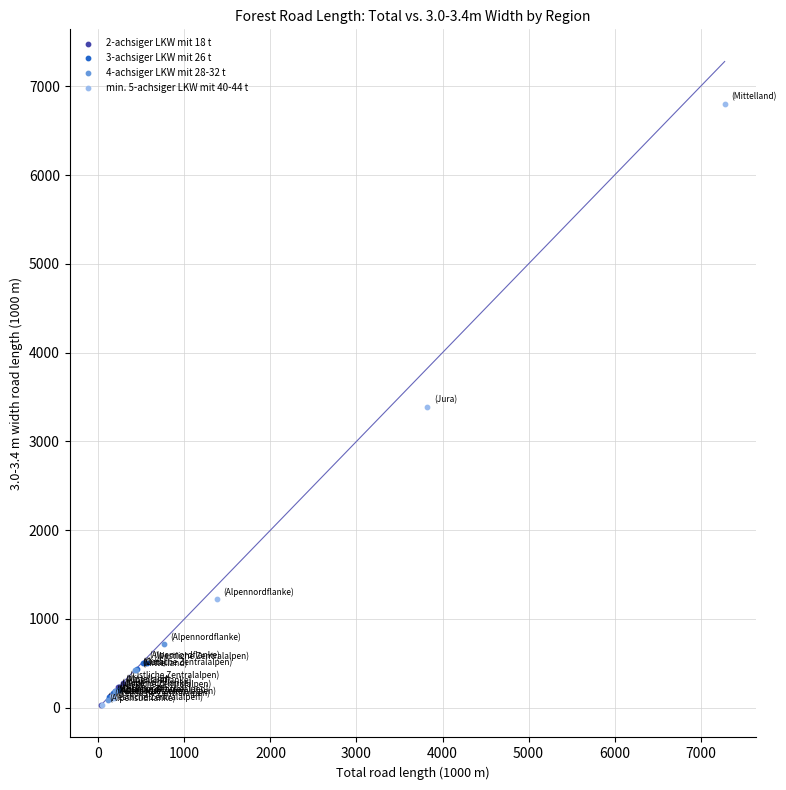

Which series has the largest Y range (max minus min)?

min. 5-achsiger LKW mit 40-44 t